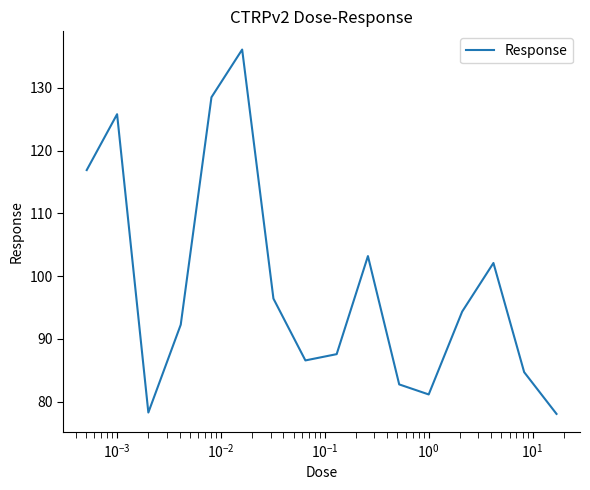

What is the minimum value shown in the chart?

78.1